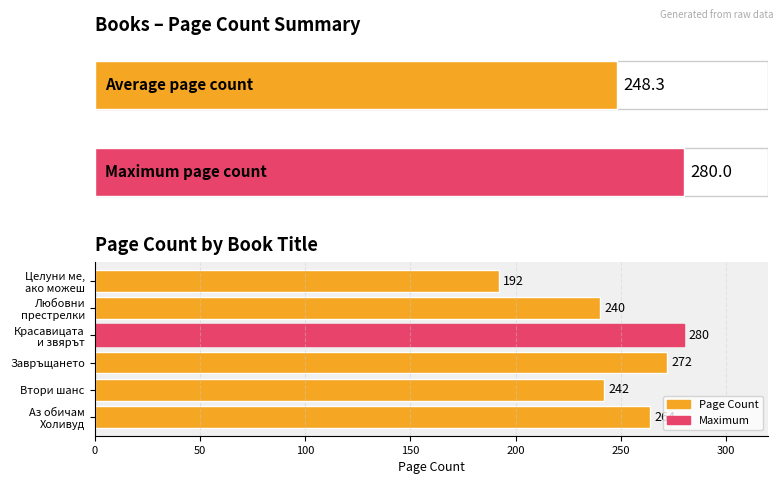

Between Втори шанс and Красавицата и звярът, which is larger?

Красавицата и звярът